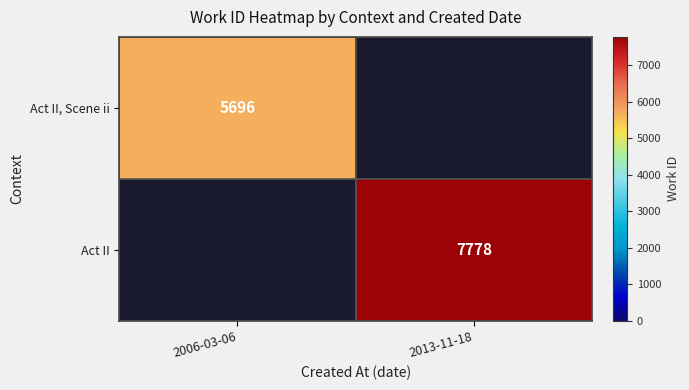

Is it true that Act II, Scene ii equals 5696 at 2006-03-06?

True